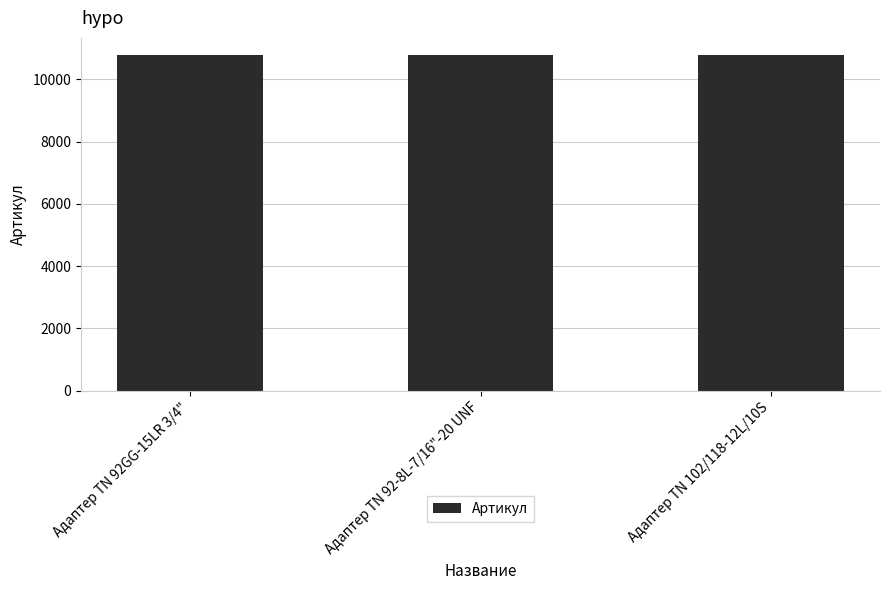

What is the average value?

10794